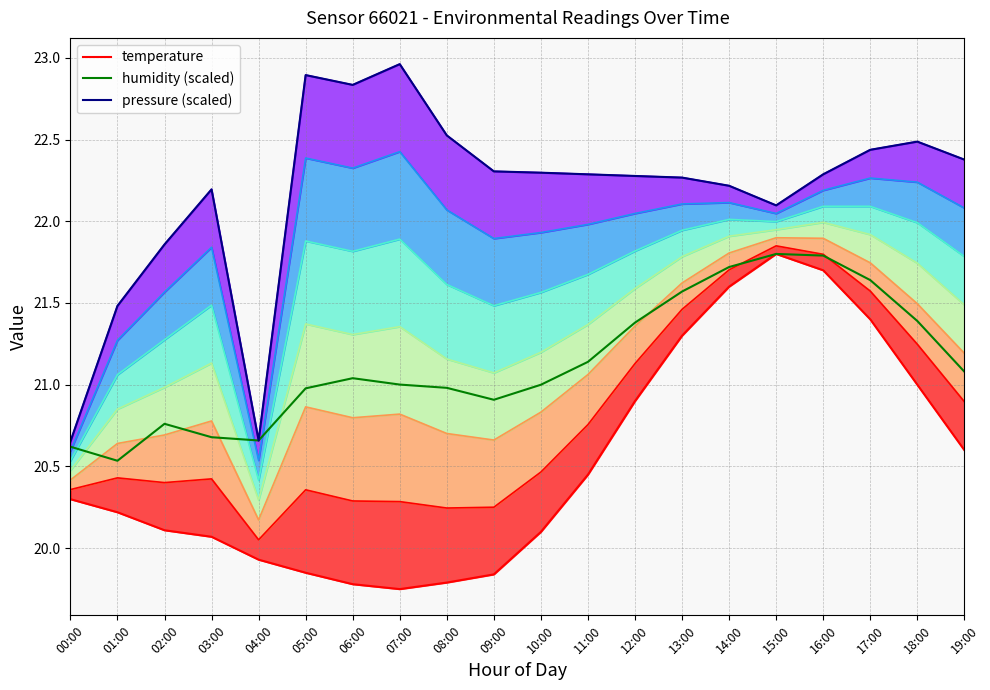

Which series has the largest total across all categories?

pressure (scaled)